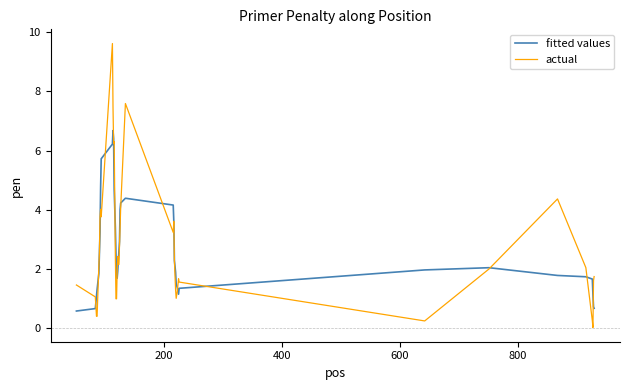

Which series has the widest spread of values?

actual